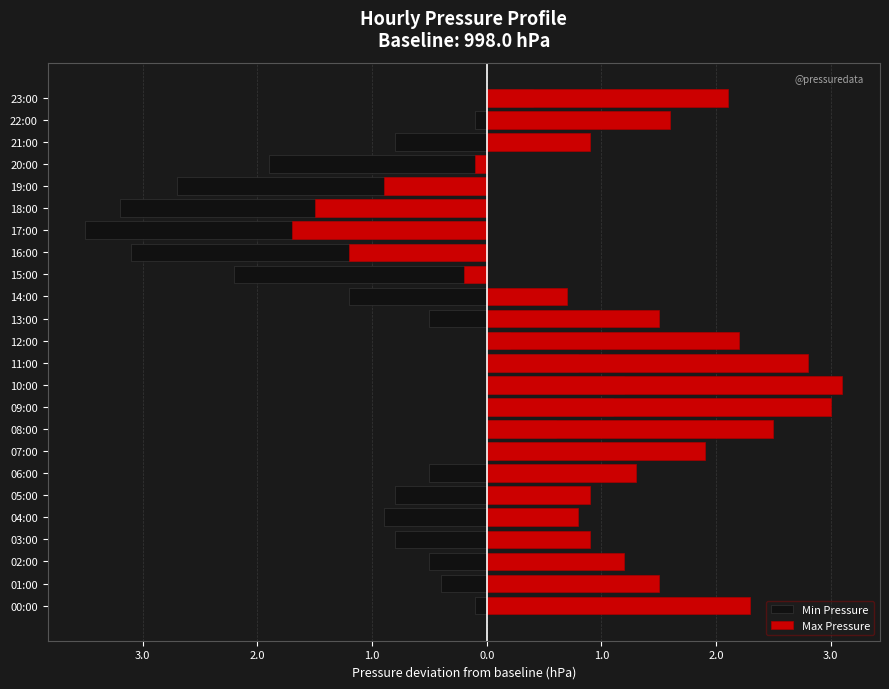

How many values in Max Pressure are below zero?

6